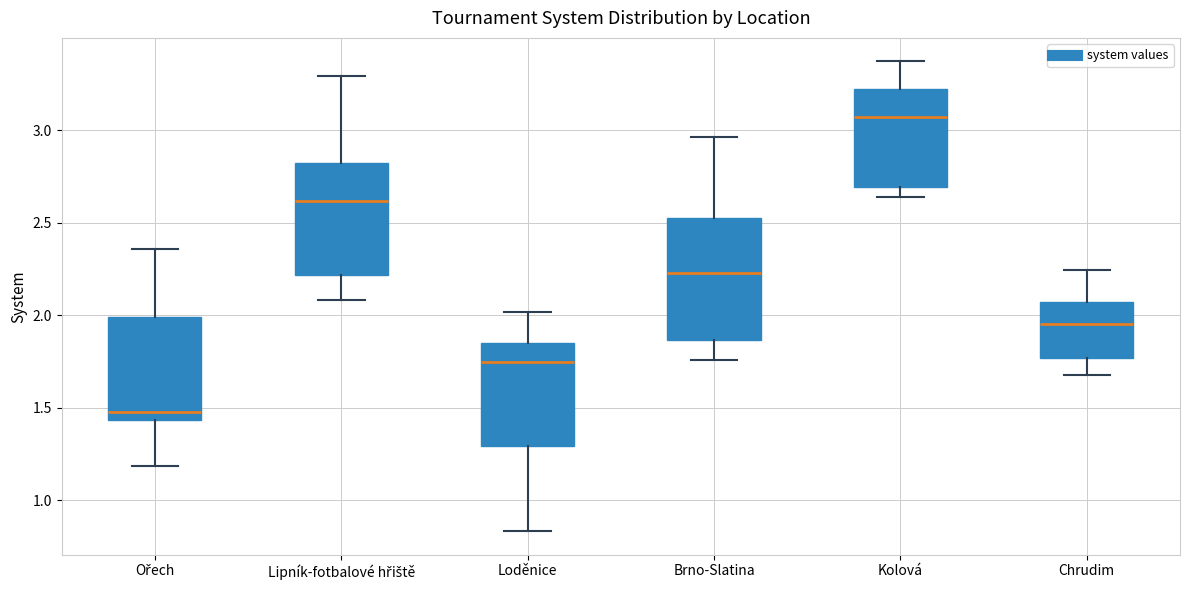

Reading left to right, read every box against the y-axis: the position of its median line, the range the box covers, and the ends of its whiskers. The values are not printed on the chart, so give them approximately, as read against the axis.

Ořech: median 1.45 (just above the box's lower edge), box 1.45 to 2.00, whiskers 1.20 to 2.35
Lipník-fotbalové hřiště: median 2.60, box 2.20 to 2.80, whiskers 2.10 to 3.30
Loděnice: median 1.75, box 1.30 to 1.85, whiskers 0.85 to 2.00
Brno-Slatina: median 2.25, box 1.85 to 2.55, whiskers 1.75 to 2.95
Kolová: median 3.05, box 2.70 to 3.20, whiskers 2.65 to 3.35
Chrudim: median 1.95, box 1.75 to 2.05, whiskers 1.70 to 2.25